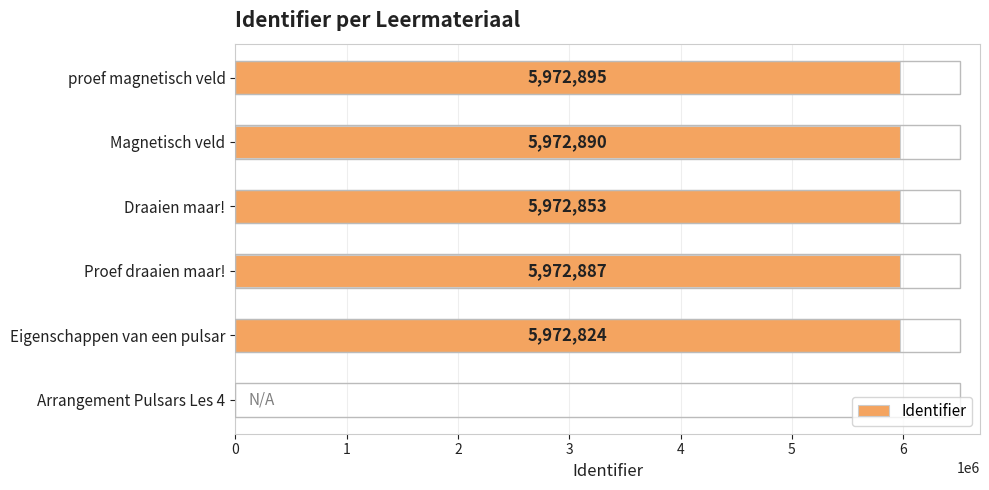

Reading bottom to top, extract all data points from this chart.

Arrangement Pulsars Les 4=0	Eigenschappen van een pulsar=5972824	Proef draaien maar!=5972887	Draaien maar!=5972853	Magnetisch veld=5972890	proef magnetisch veld=5972895